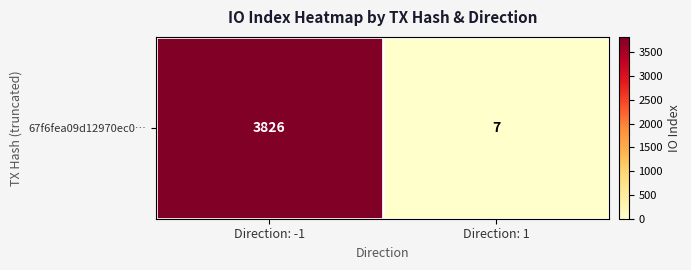

Rank the categories by value from highest to lowest.

Direction: -1, Direction: 1